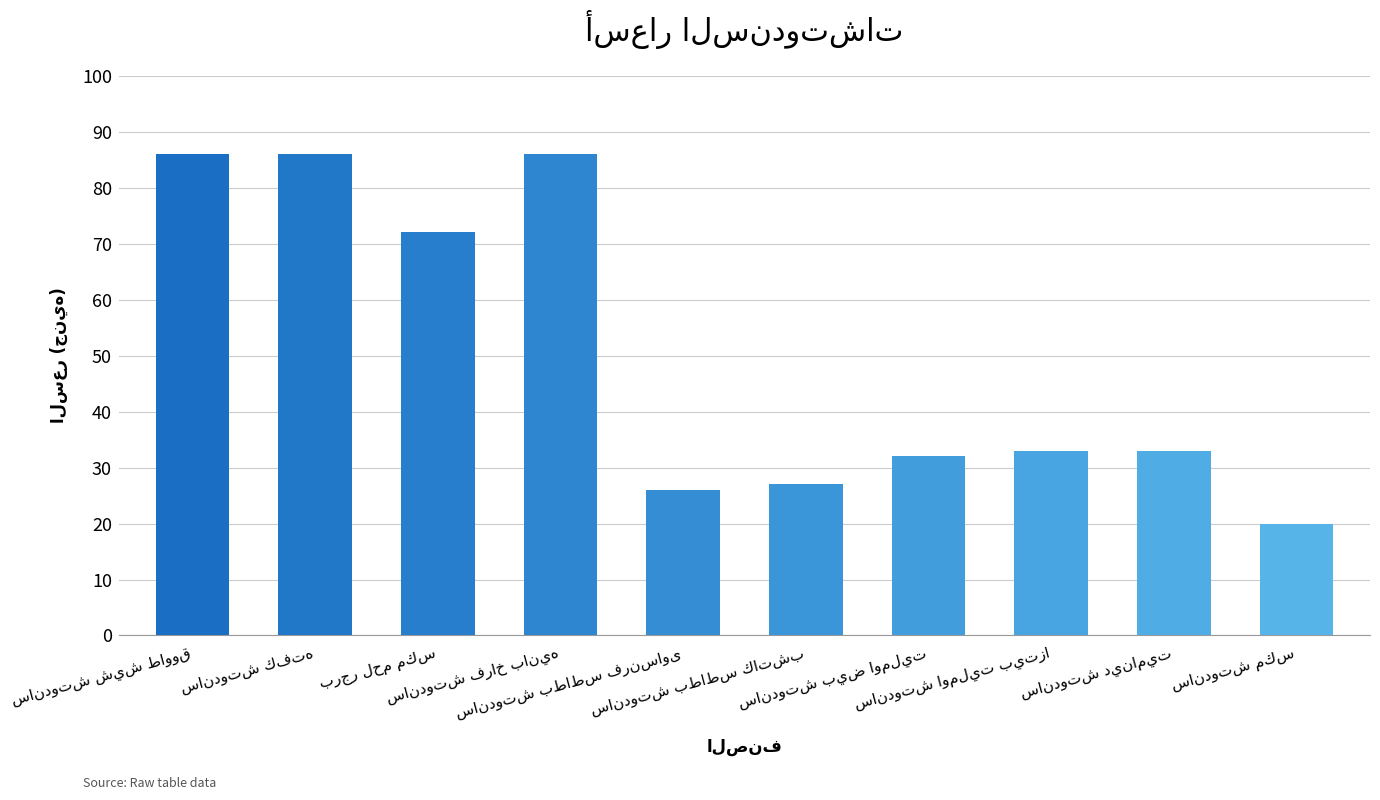

What is the sum of all values?

501